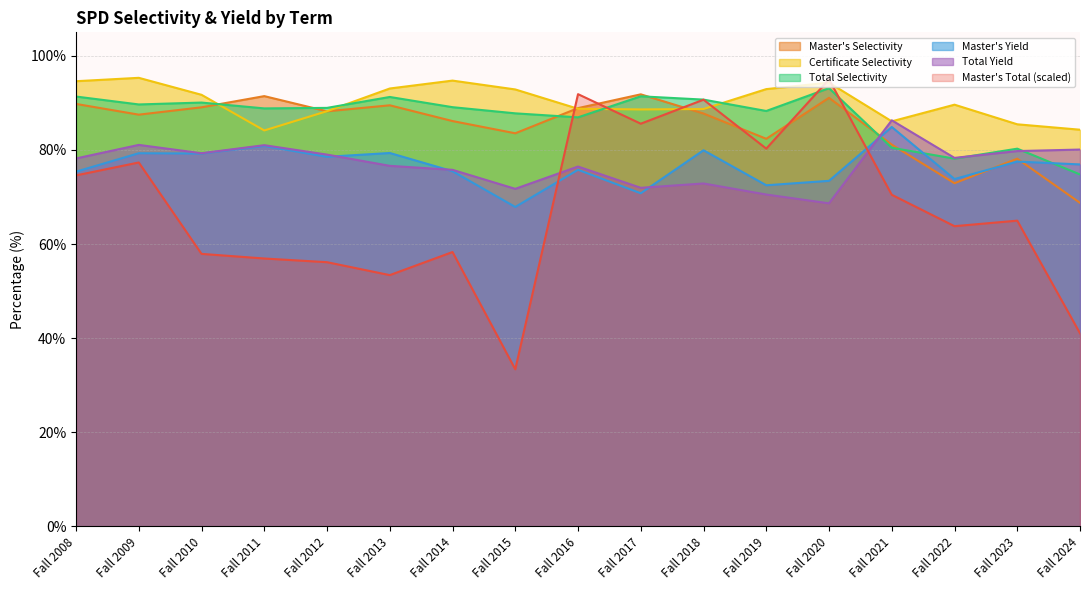

How many distinct data groups are displayed?

6